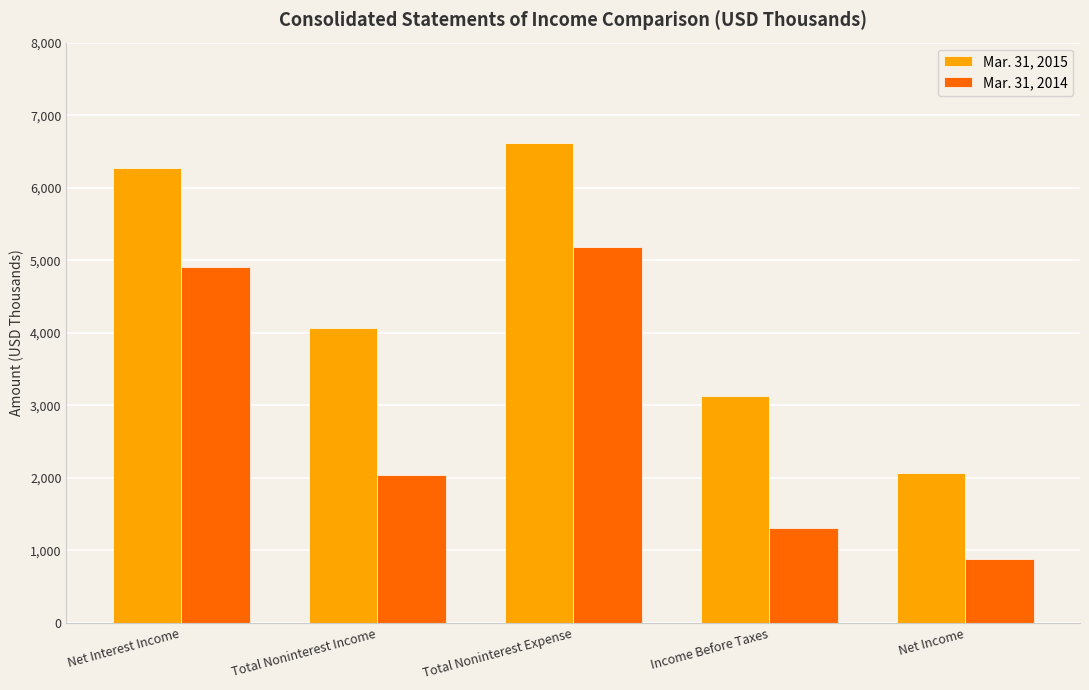

Between Net Interest Income and Income Before Taxes, which series saw the biggest shift?

Mar. 31, 2014